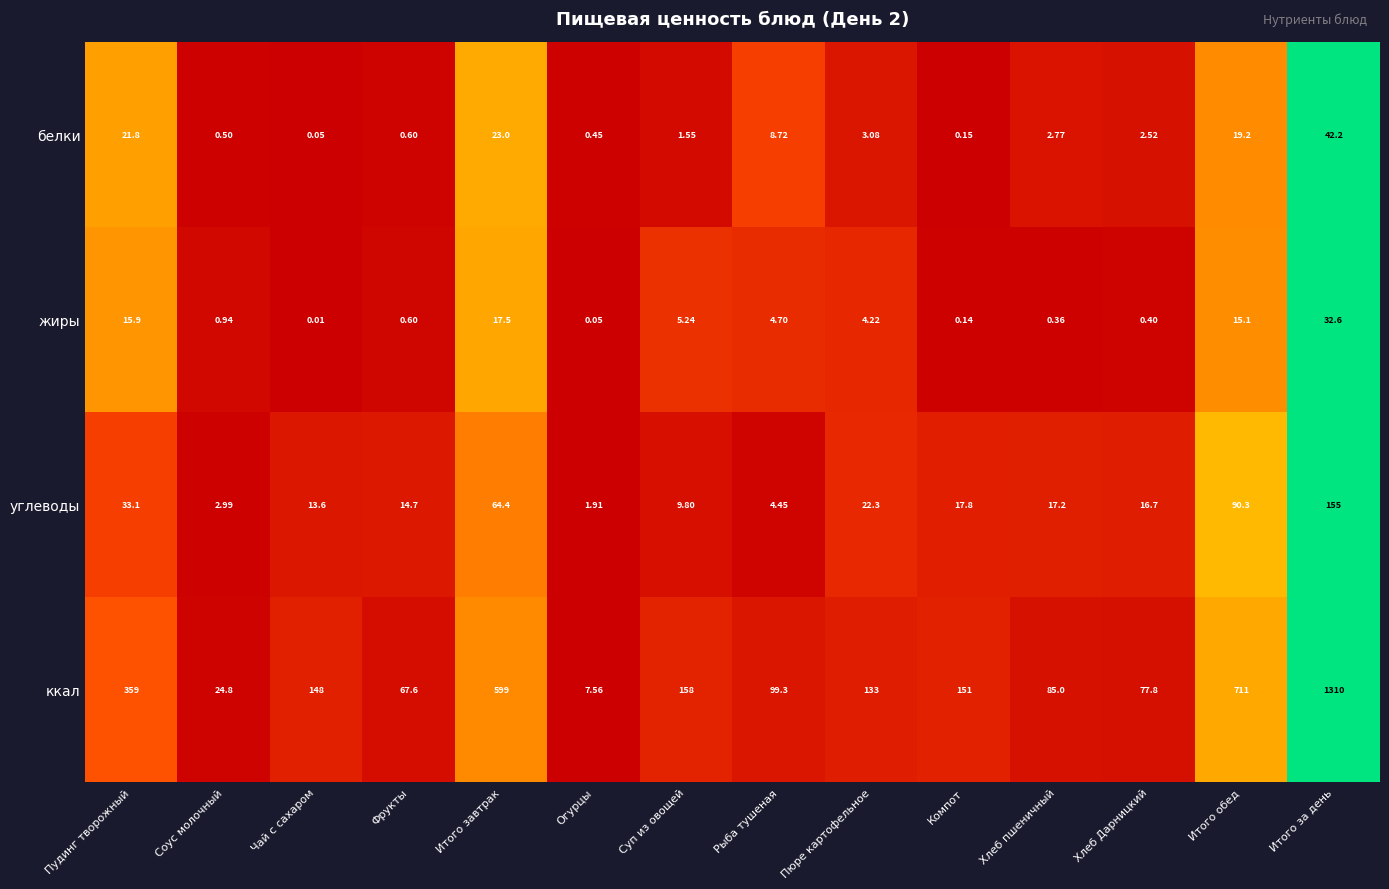

At how many categories does at least one series exceed 0?

14